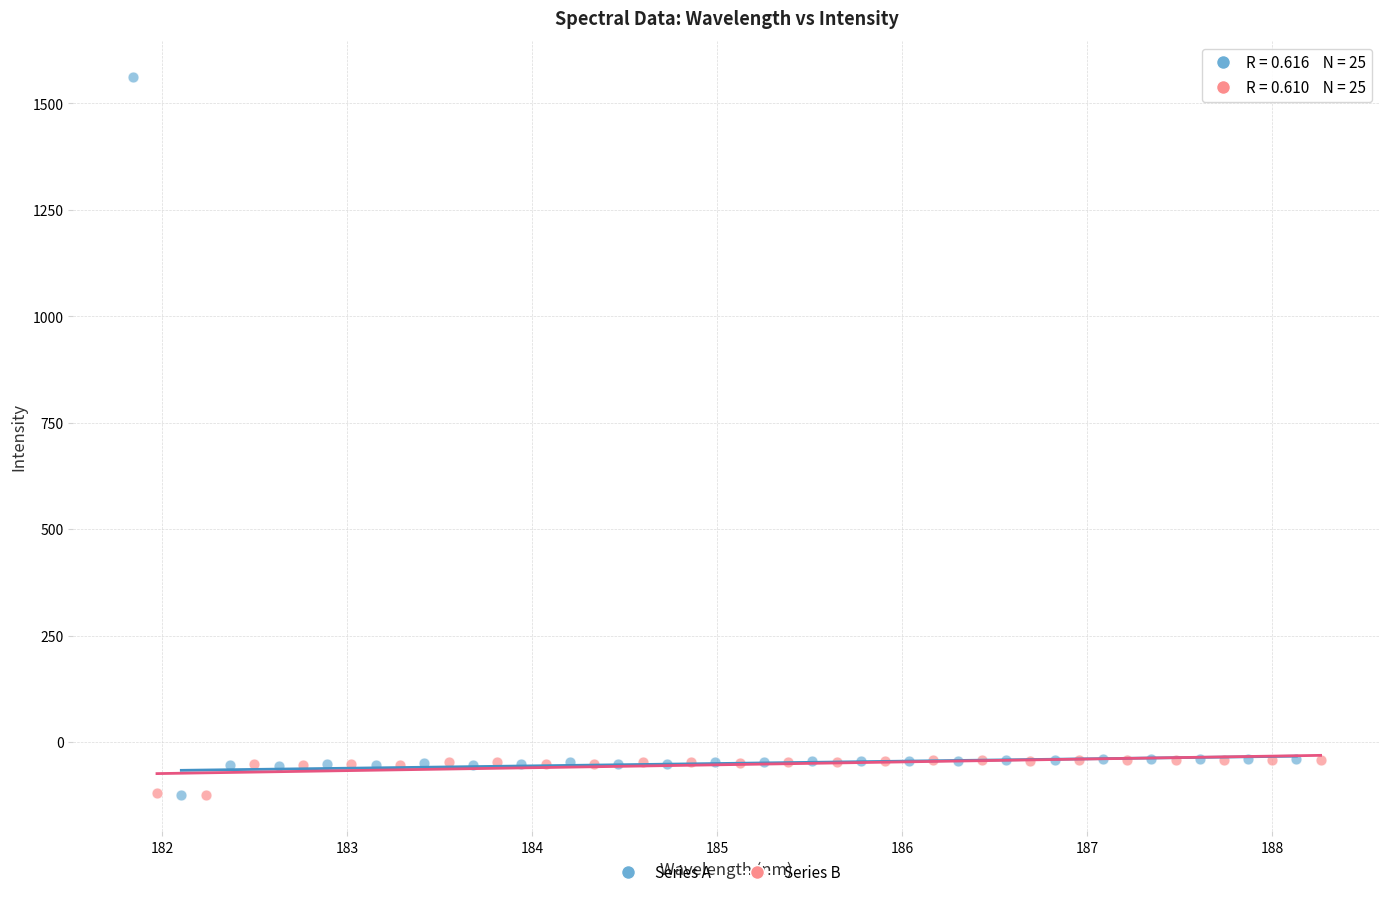

Which series reaches the maximum Y coordinate?

Series A